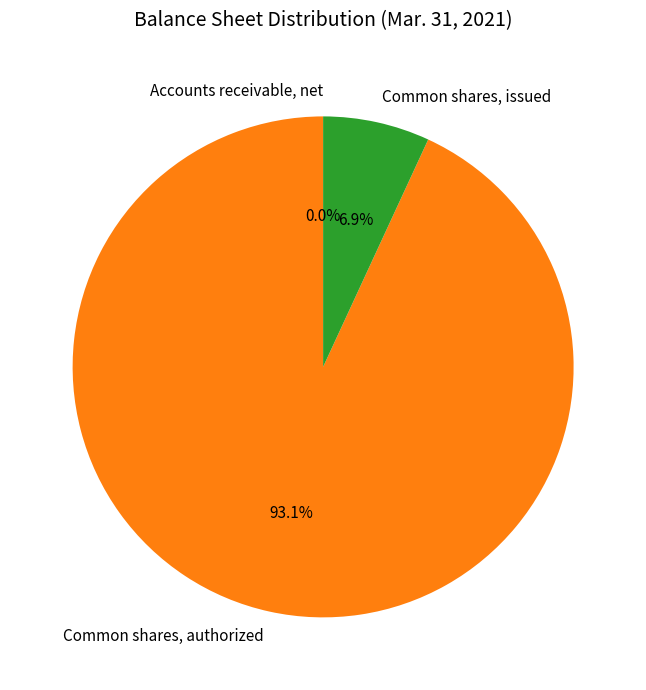

Combined, what portion of the pie is Common shares, issued and Common shares, authorized?

100.0%